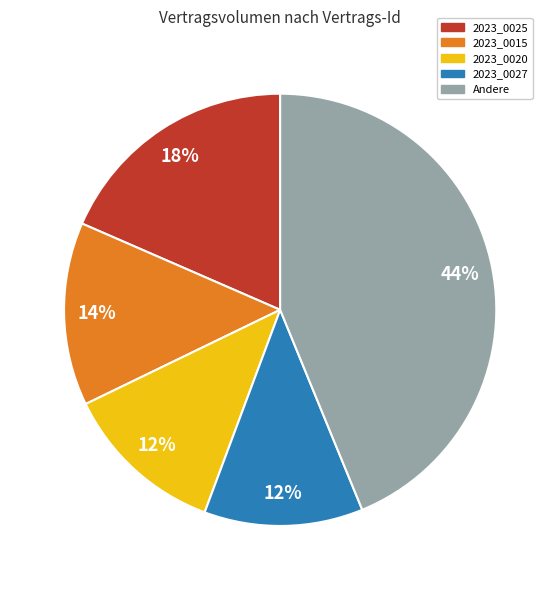

Is 2023_0015 the majority of the pie?

No